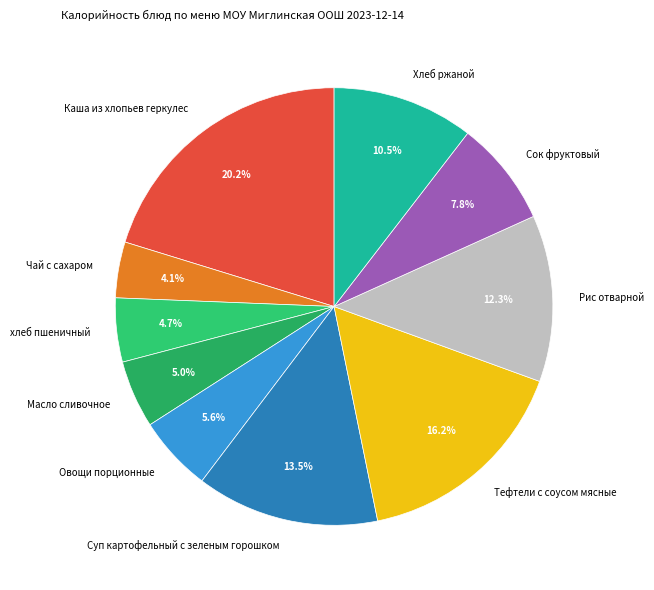

Which category has the smallest portion of the pie?

Чай с сахаром